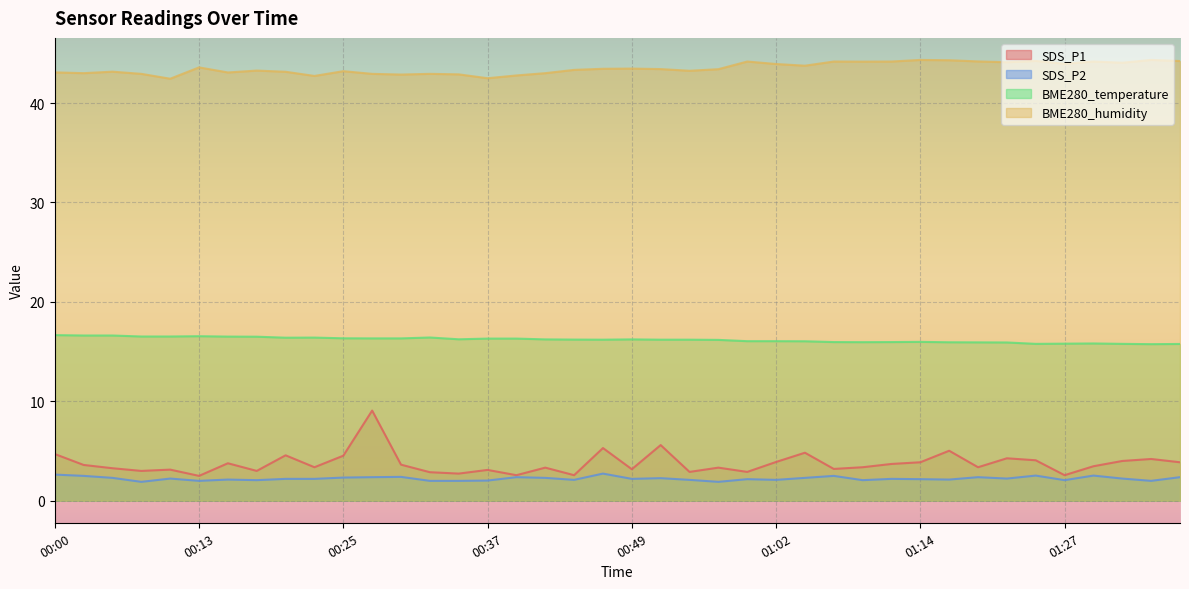

True or false: BME280_temperature and SDS_P1 cross at least once.

False